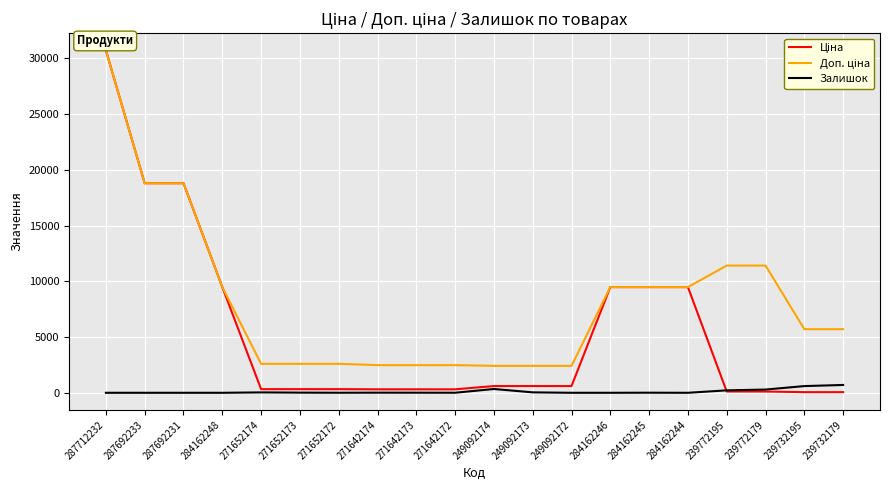

What is the approximate value of Залишок at 271642173?

10.0